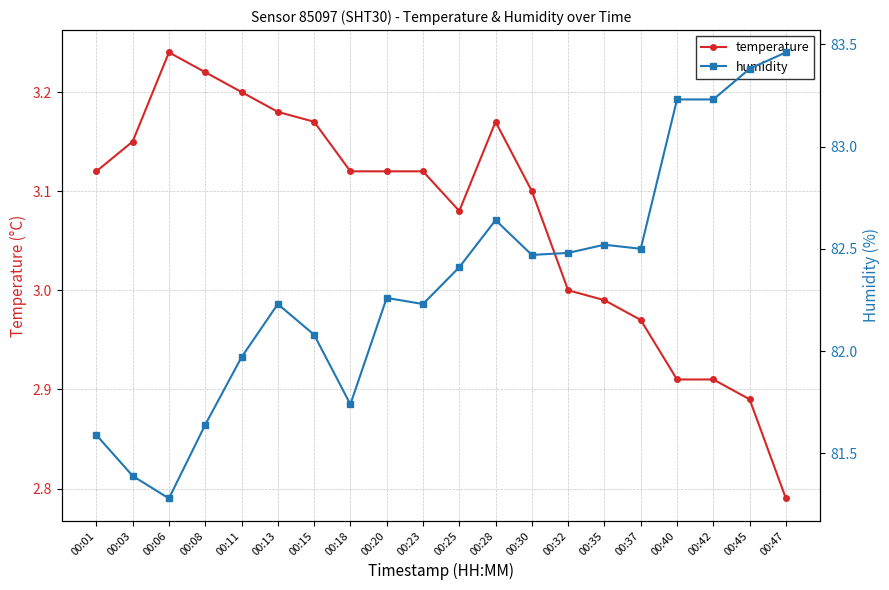

True or false: humidity has more than 1 points higher than both neighbors.

True